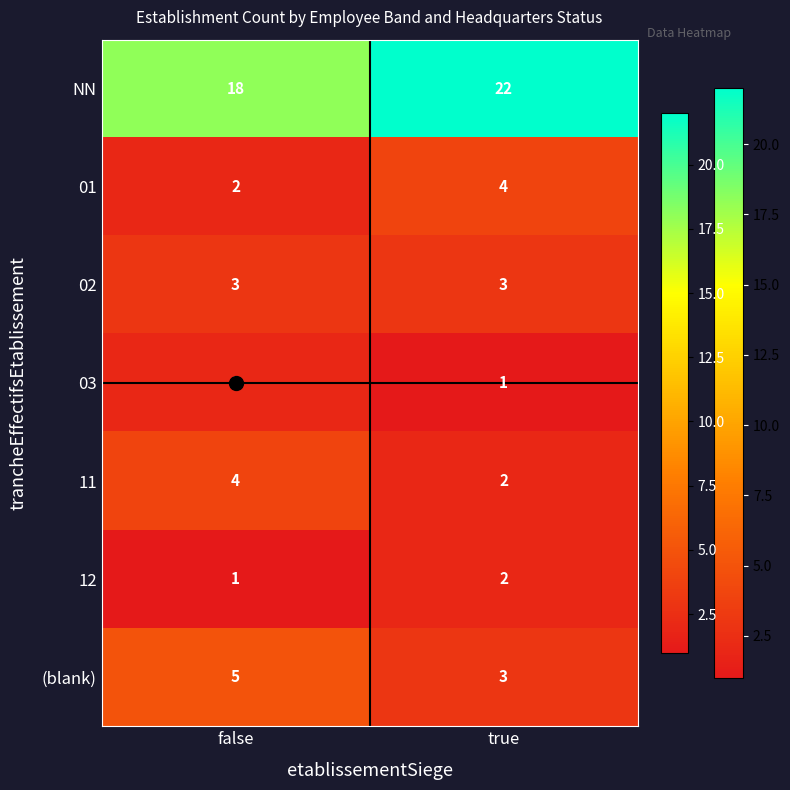

What is the difference between the highest and lowest values at true?

21